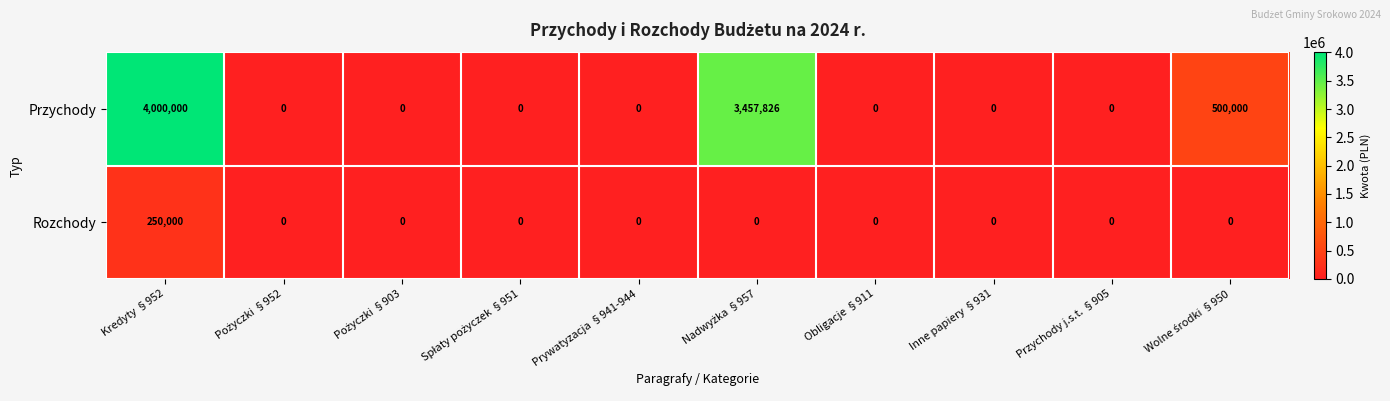

Which series has the largest range (max minus min)?

Przychody